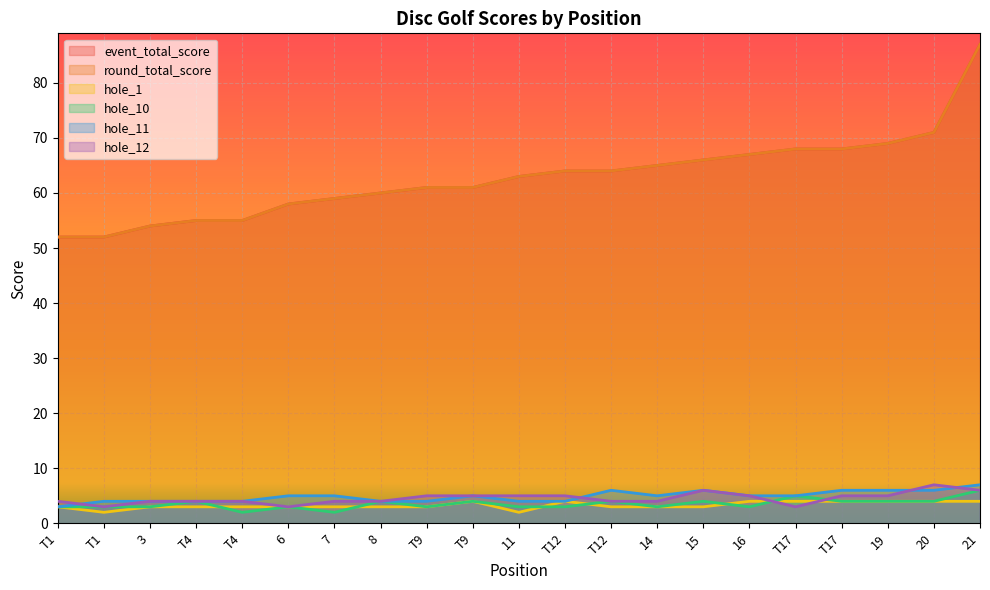

What is the difference between the maximum and second lowest values in the round_total_score series?

35